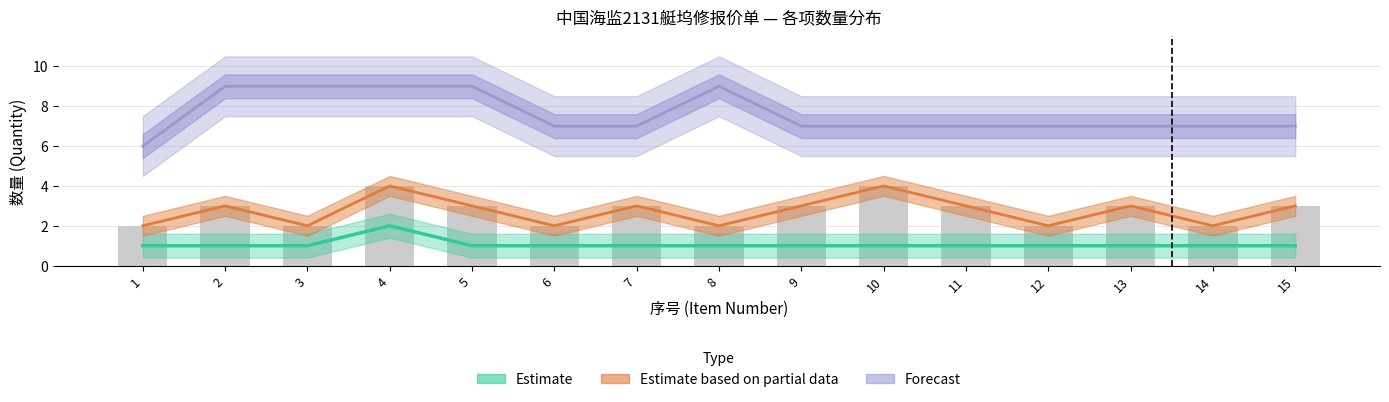

What is the difference between the second highest and minimum values in the Estimate based on partial data series?

2